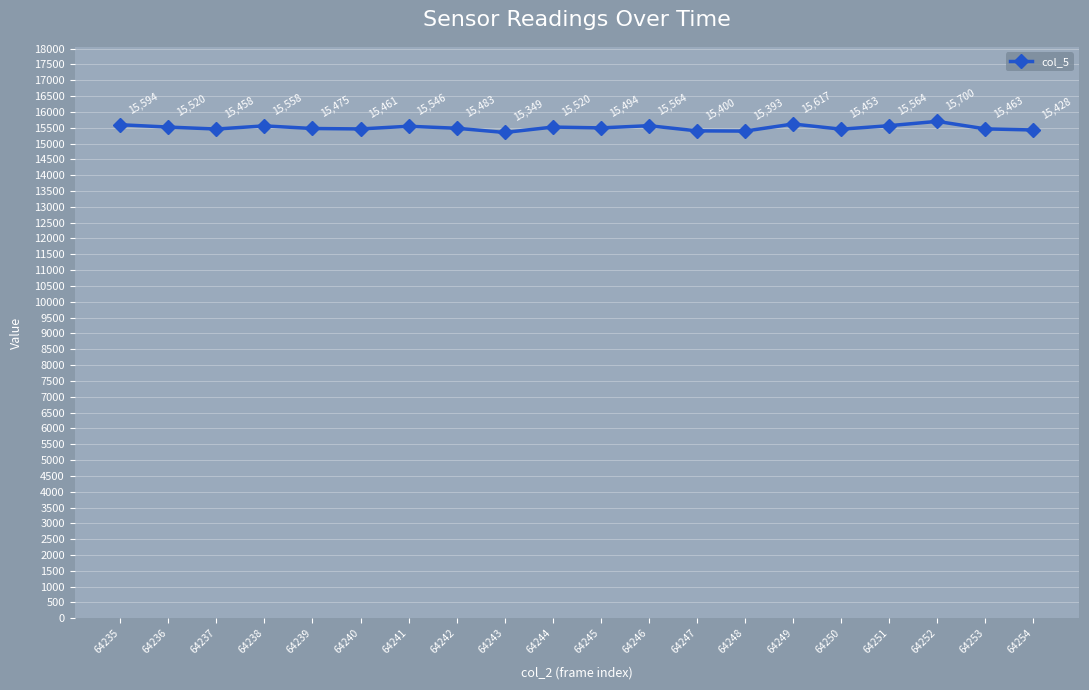

Is it true that the value at 64249 is 24550?

False